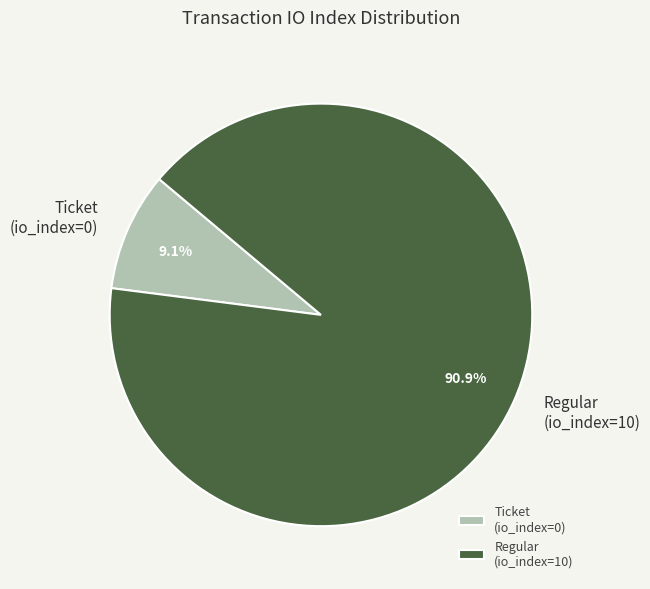

Is it true that Regular (io_index=10) is 99% of the pie?

False